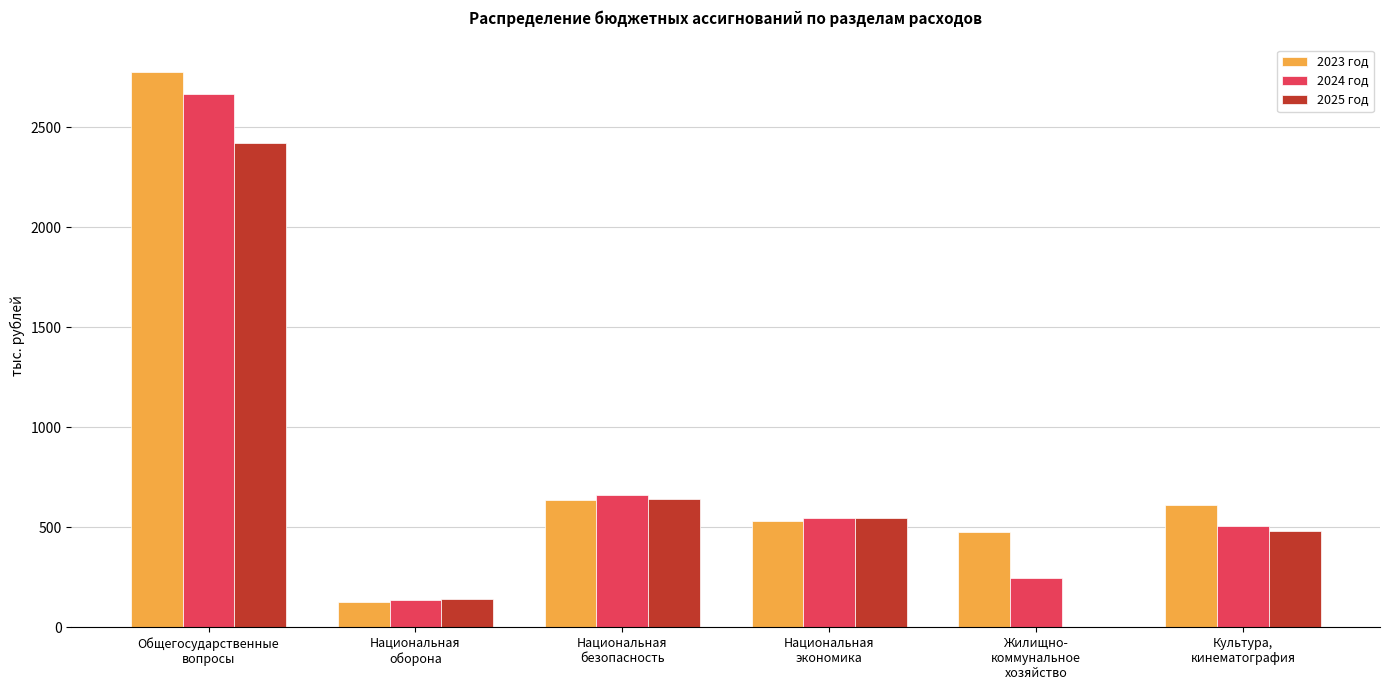

The value of 2024 год at Общегосударственные
вопросы is 2664.8. True or false?

True